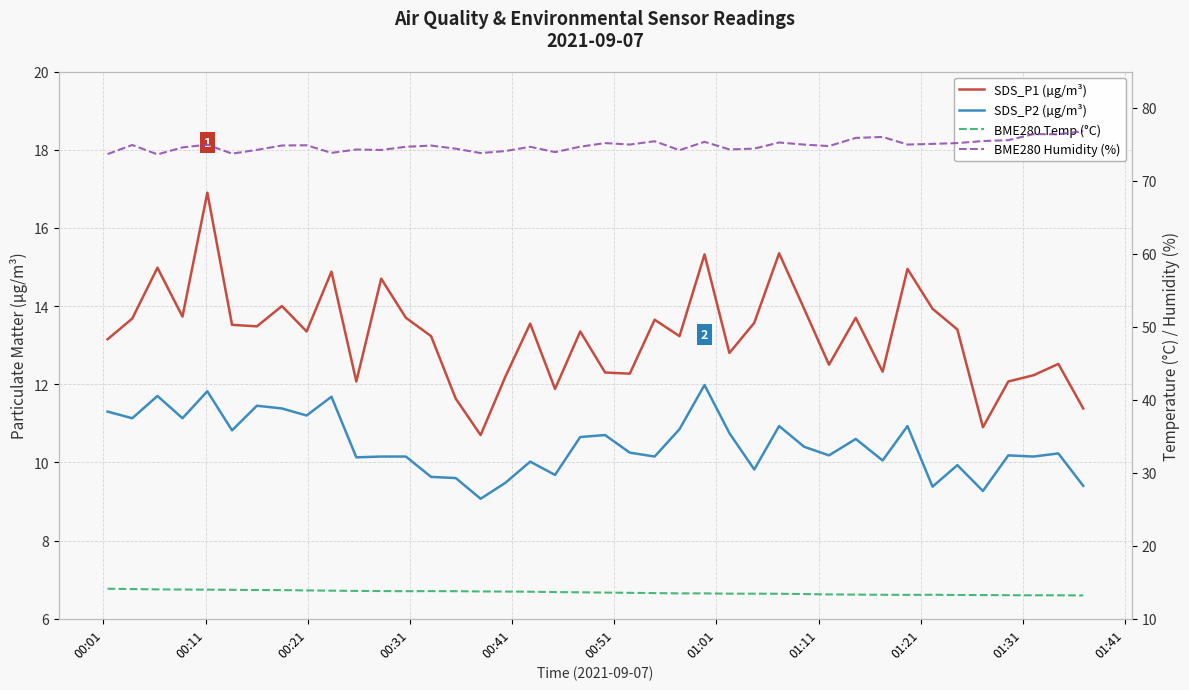

True or false: BME280 Temp (°C) and SDS_P2 (µg/m³) intersect in this chart.

False